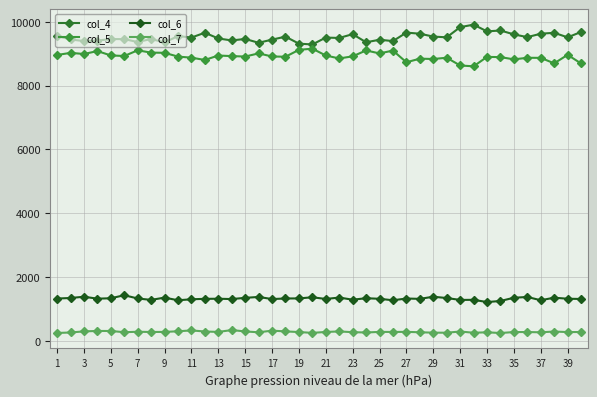

Which series has the largest total across all categories?

col_4